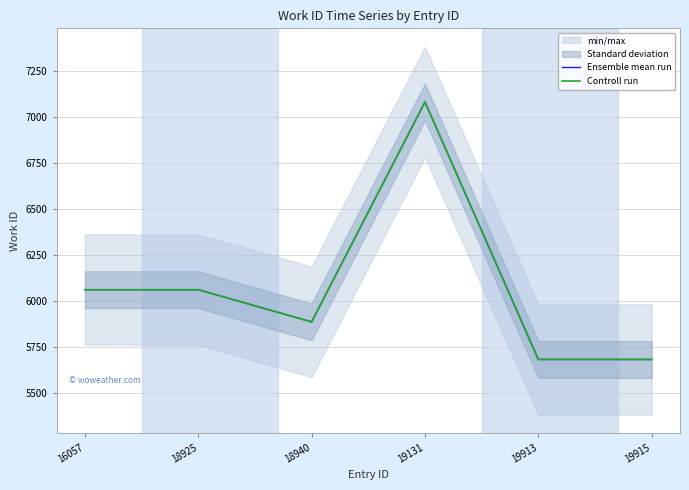

True or false: Controll run and Ensemble mean run cross at least once.

False